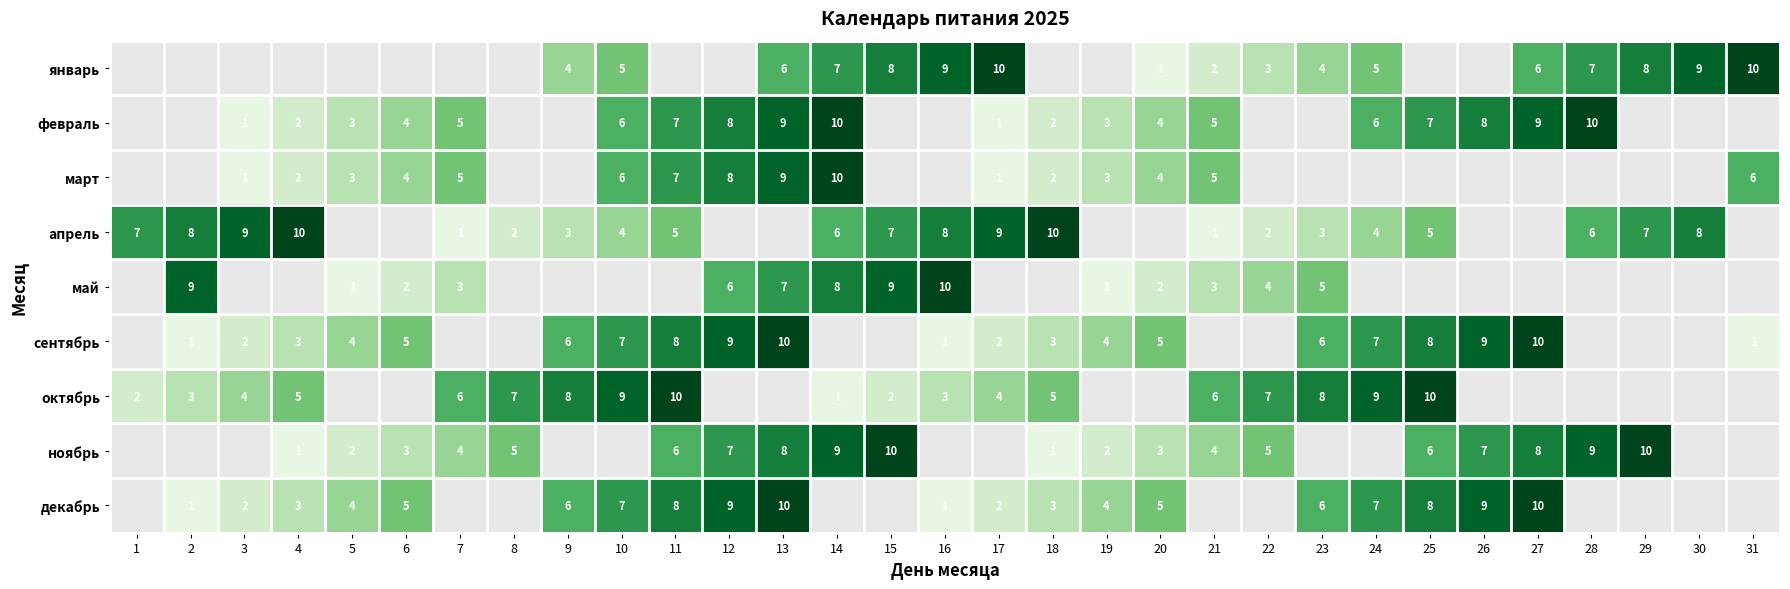

How many categories are shown in the chart?

31